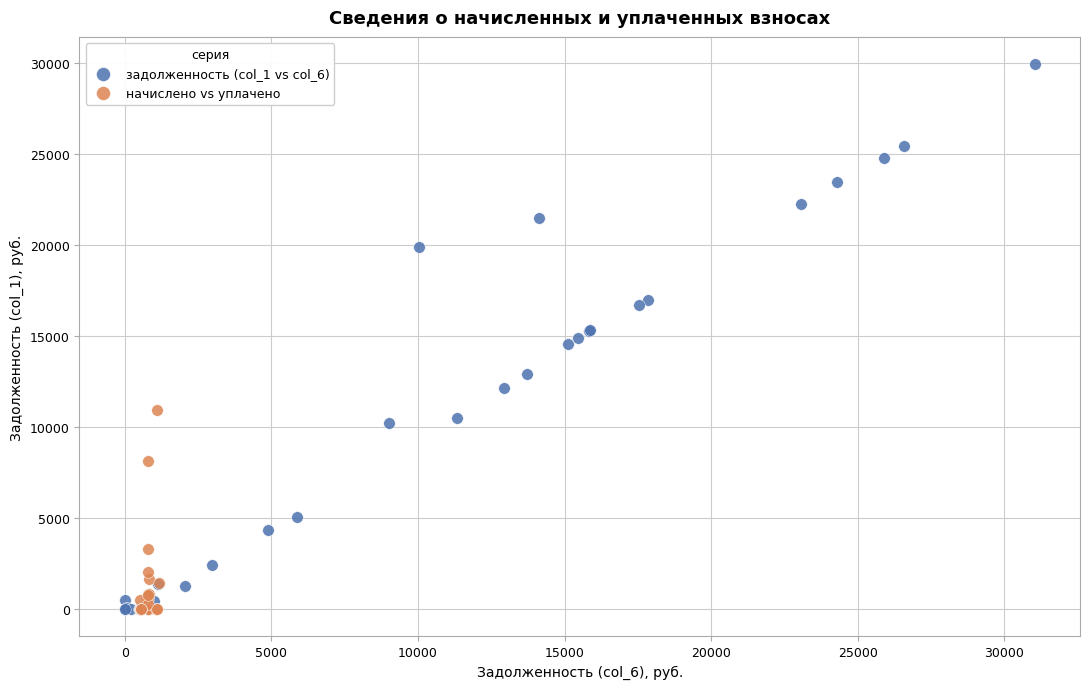

Which series has the widest spread of Y values?

задолженность (col_1 vs col_6)